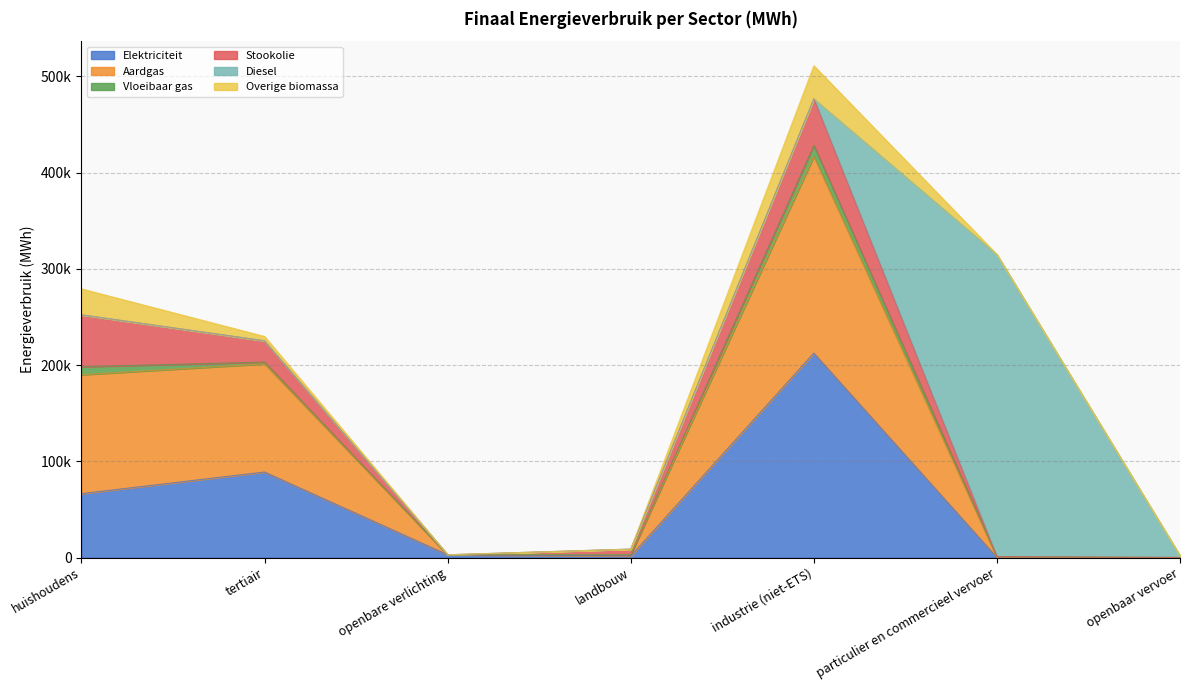

Is the value of Vloeibaar gas at openbare verlichting greater than the value of Stookolie at tertiair?

No